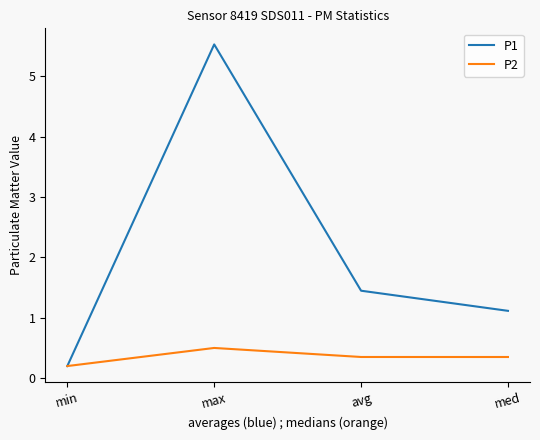

What is the approximate value of P1 at max?

5.5